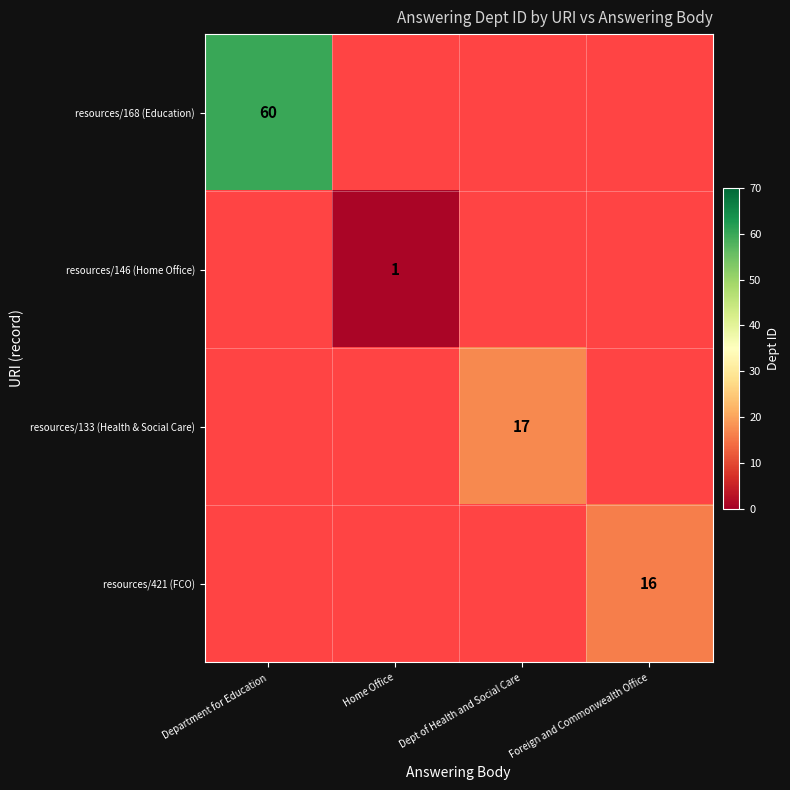

True or false: resources/168 (Education) has a value of 35 at Department for Education.

False